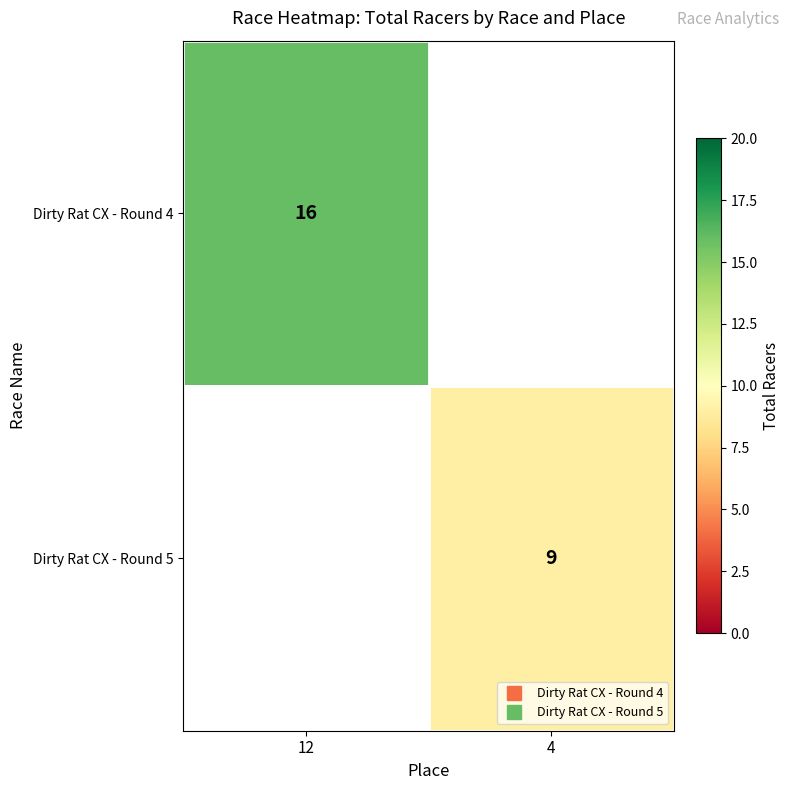

At 4, list the series in order from largest to smallest.

Dirty Rat CX - Round 4, Dirty Rat CX - Round 5